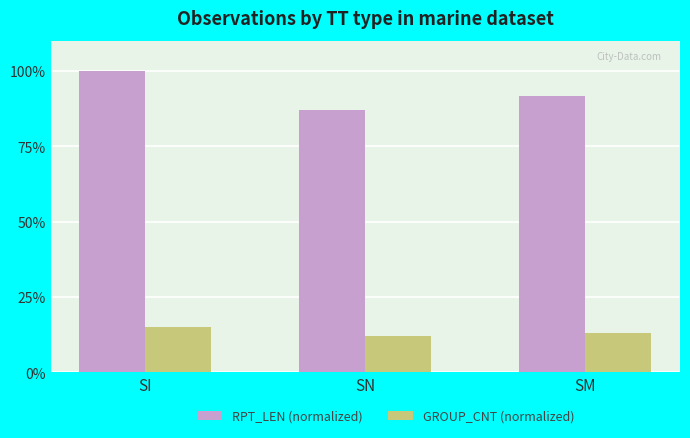

What is the difference between the maximum and minimum values in the RPT_LEN (normalized) series?

0.1